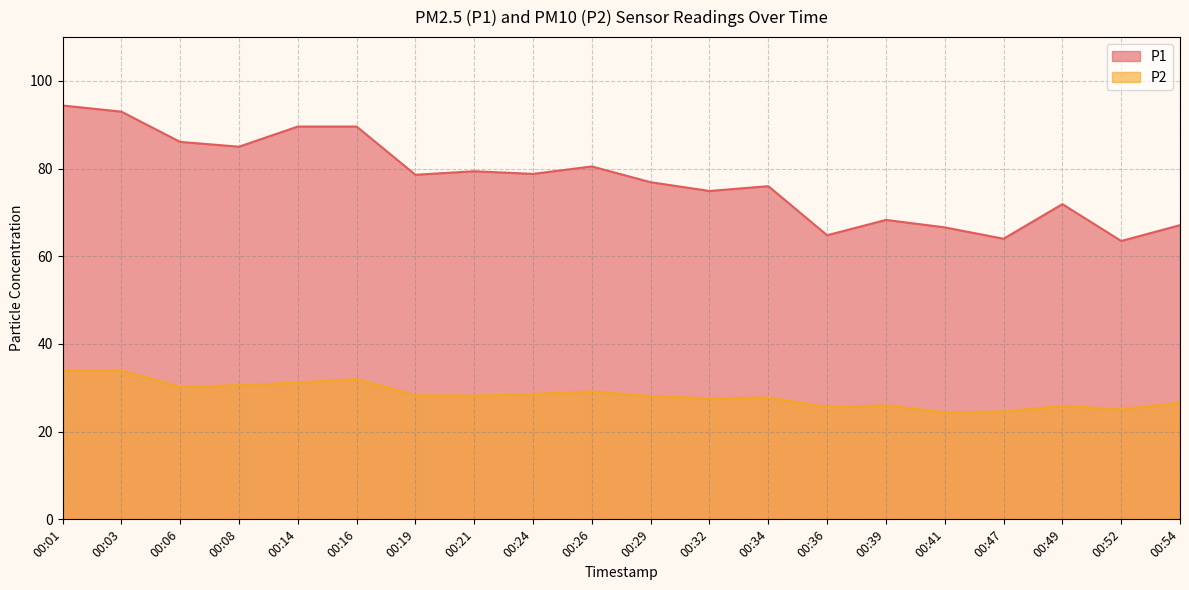

At how many categories does at least one series exceed 73?

13